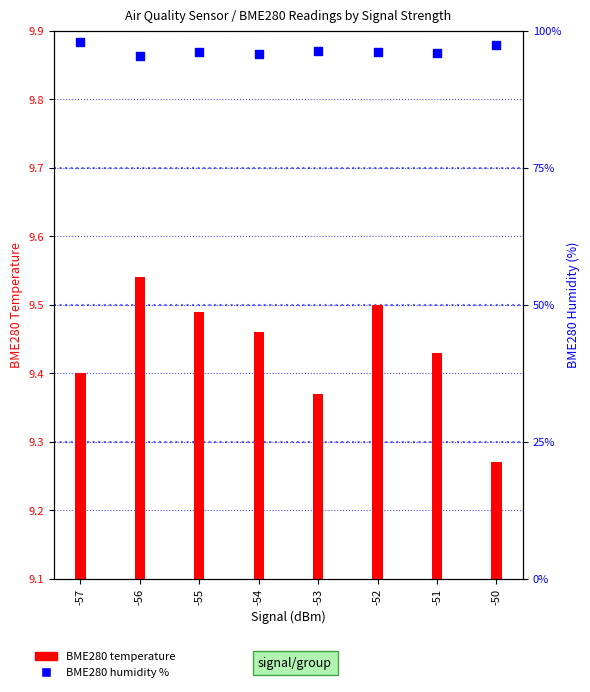

At how many categories does at least one series exceed 76?

8